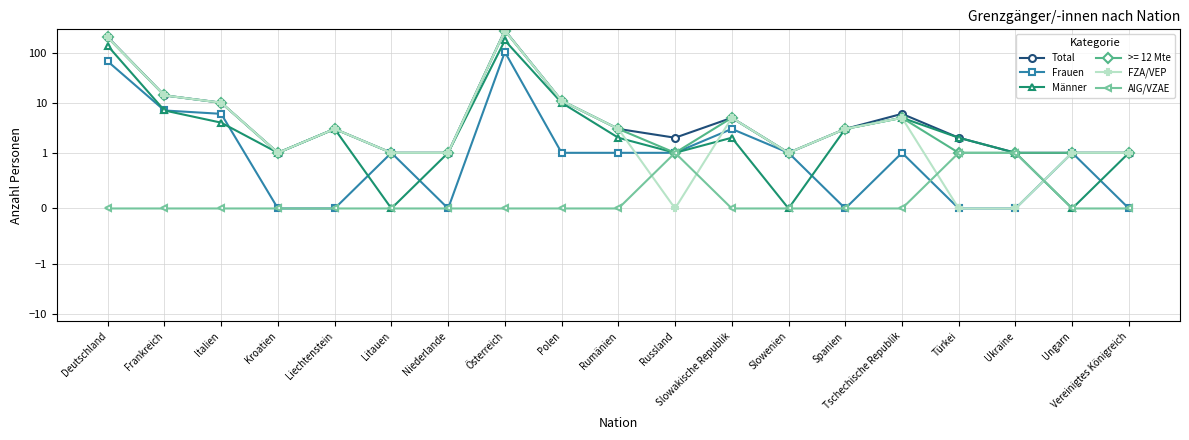

What is the greatest value displayed?

278